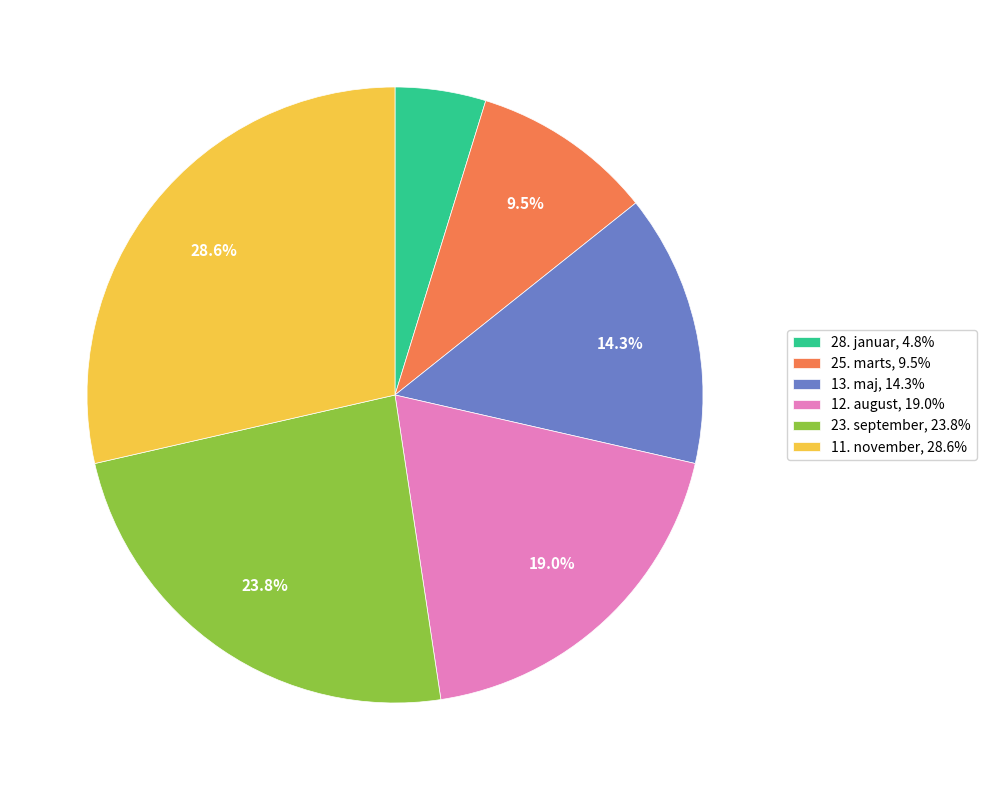

To the nearest percent, what portion does 13. maj represent?

14%